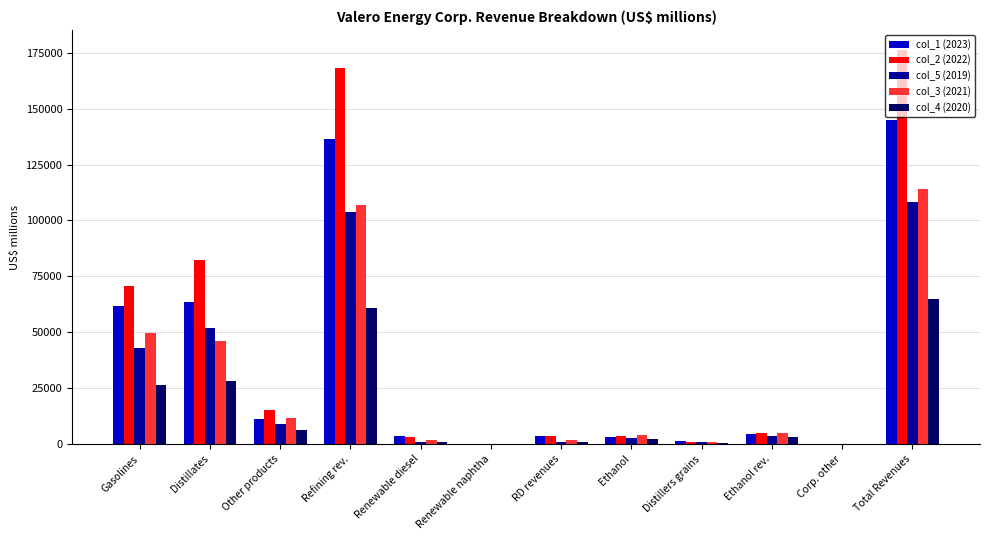

Is the value of col_1 (2023) at Refining rev. greater than the value of col_5 (2019) at Ethanol rev.?

Yes